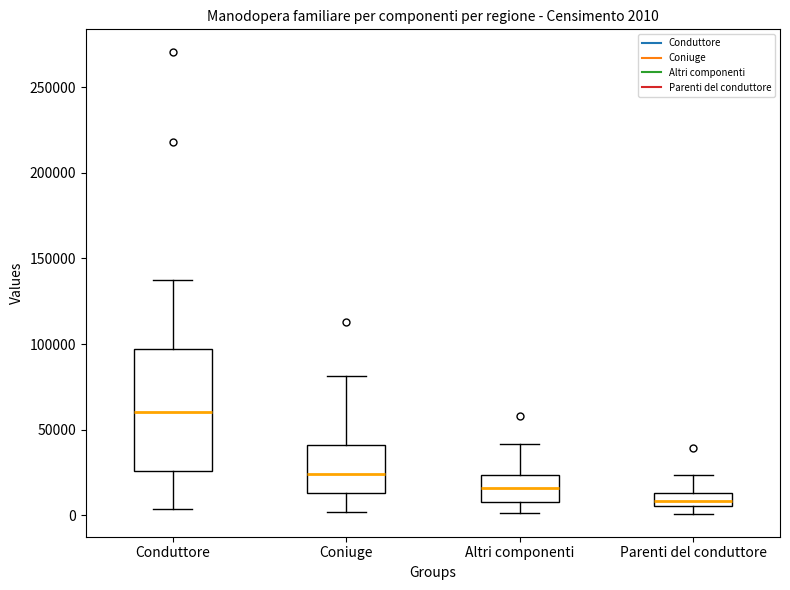

Which box is the tallest, from its lower edge to its upper edge?

Conduttore